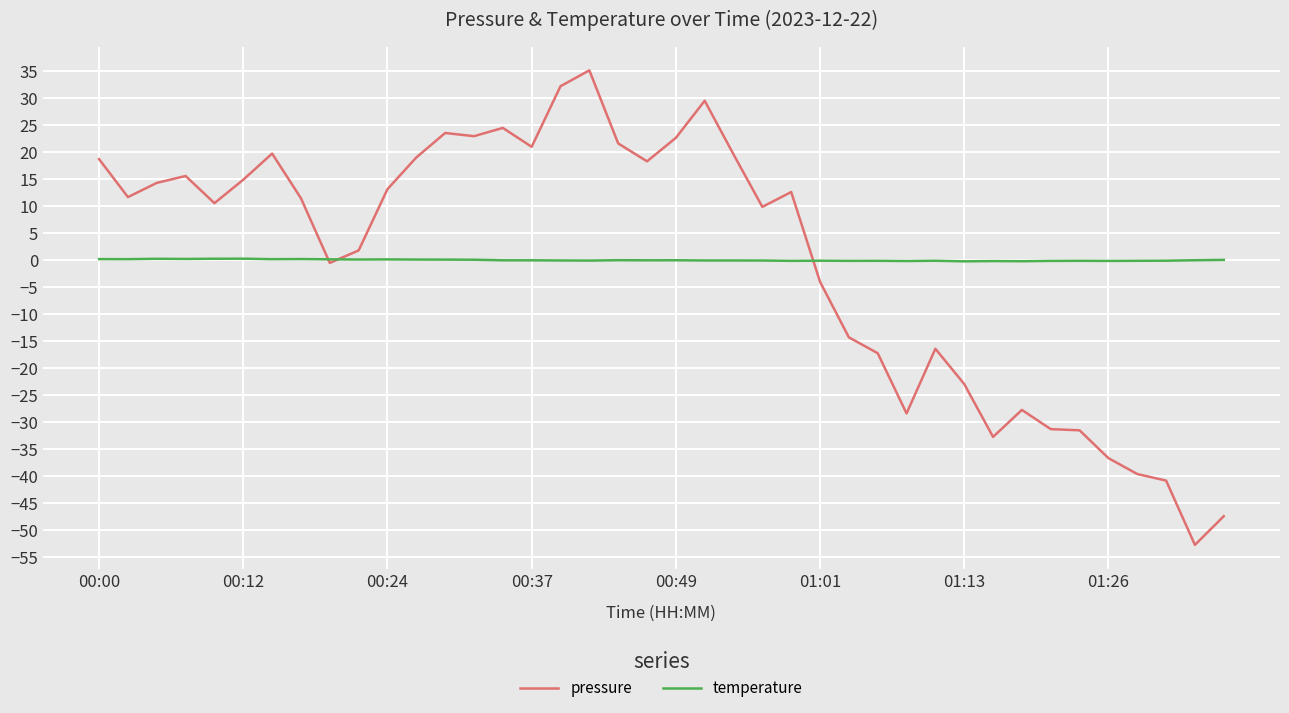

What is the maximum value shown in the chart?

35.1